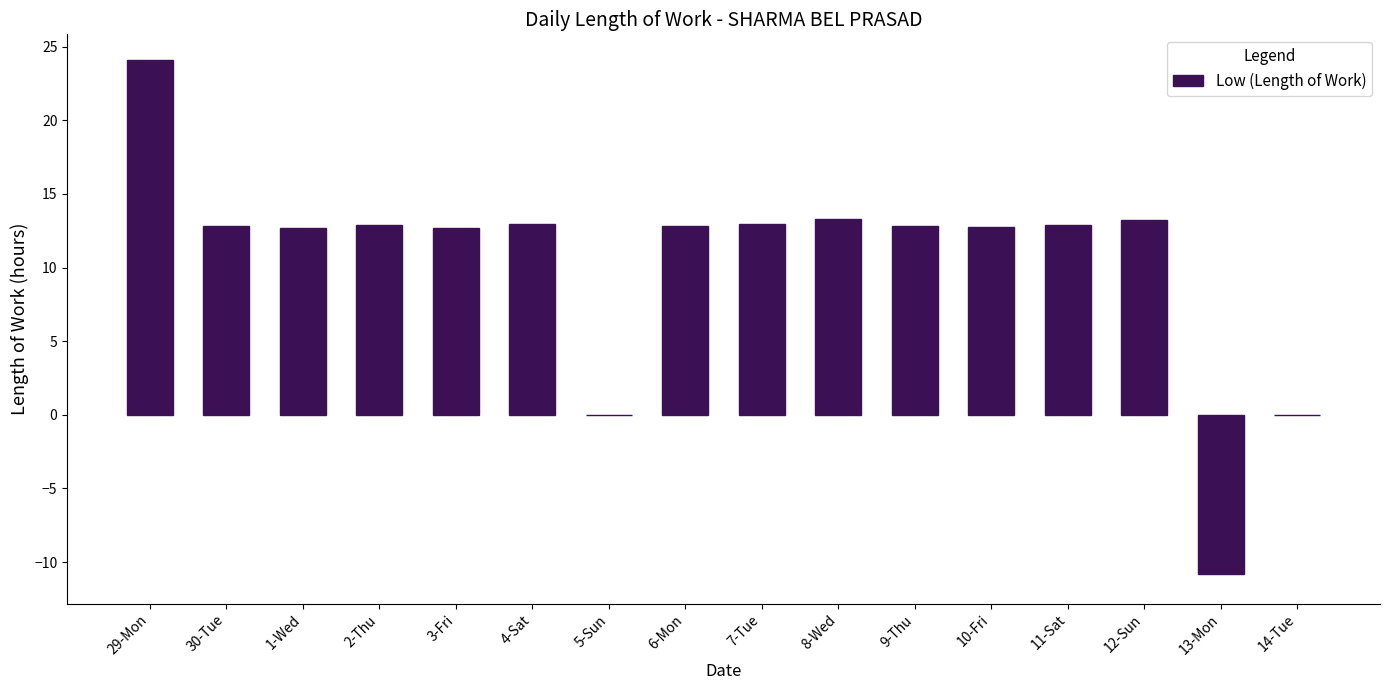

True or false: the data shows 36.1 at 29-Mon.

False